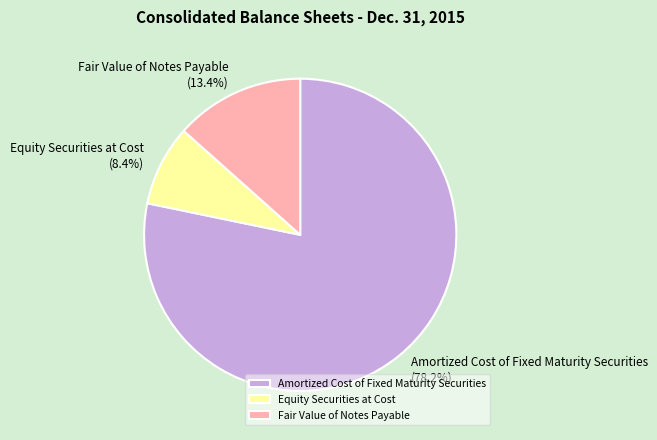

To the nearest percent, what is the average slice percentage?

33%